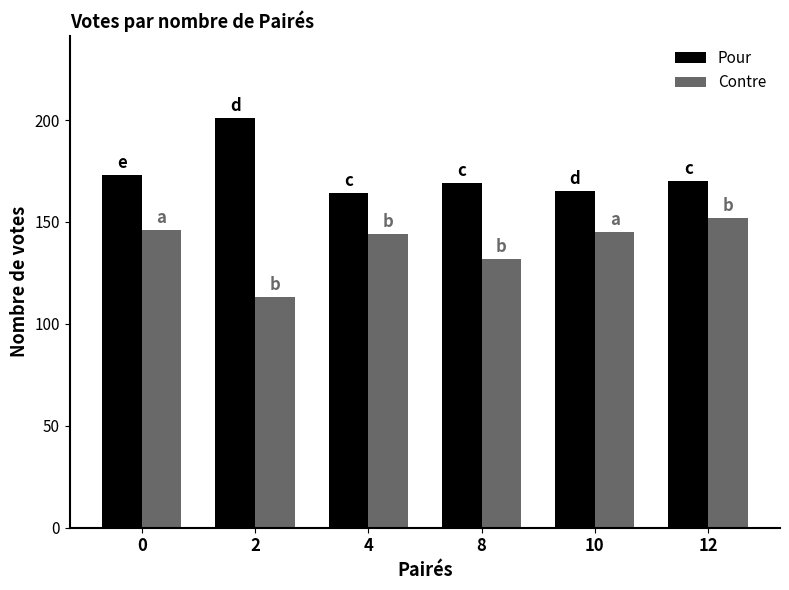

What is the greatest value displayed?

201